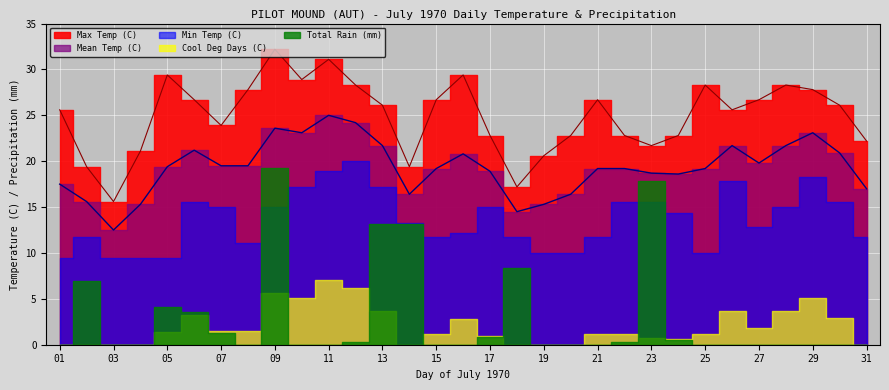

List the series in order of their peak value, lowest first.

Cool Deg Days (C), Total Rain (mm), Min Temp (C), Mean Temp (C), Max Temp (C)